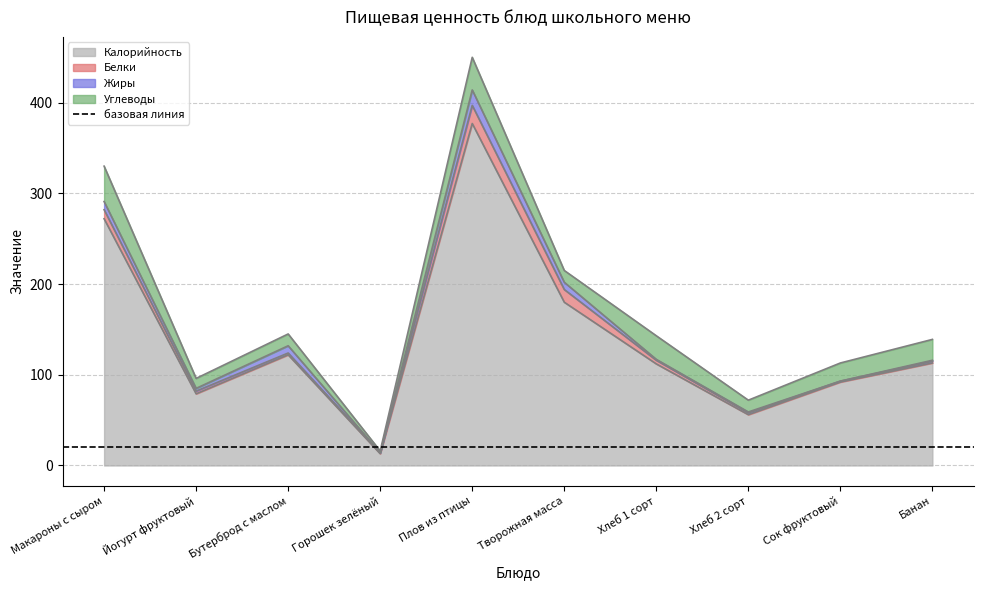

What are all the series names shown in the legend?

Калорийность, Белки, Жиры, Углеводы